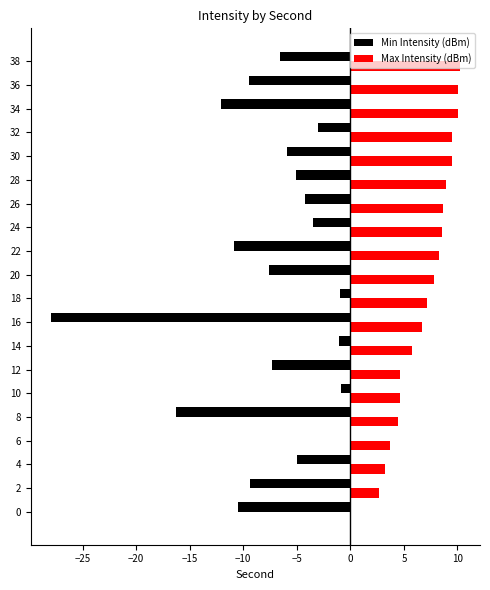

Is it true that Max Intensity (dBm) equals 8.6 at 24?

True